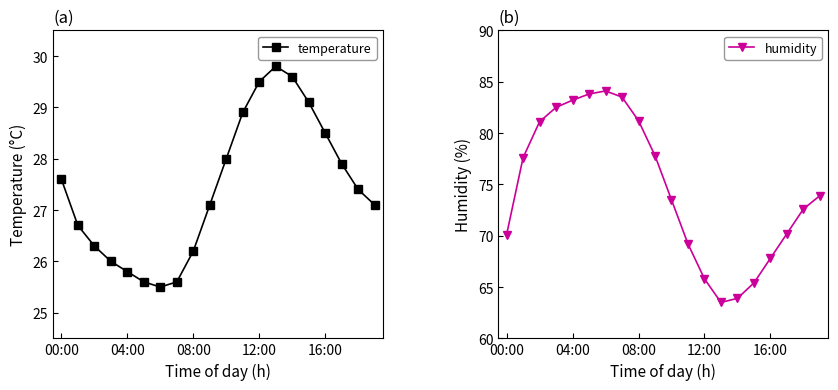

List the series in order of their peak value, lowest first.

temperature, humidity